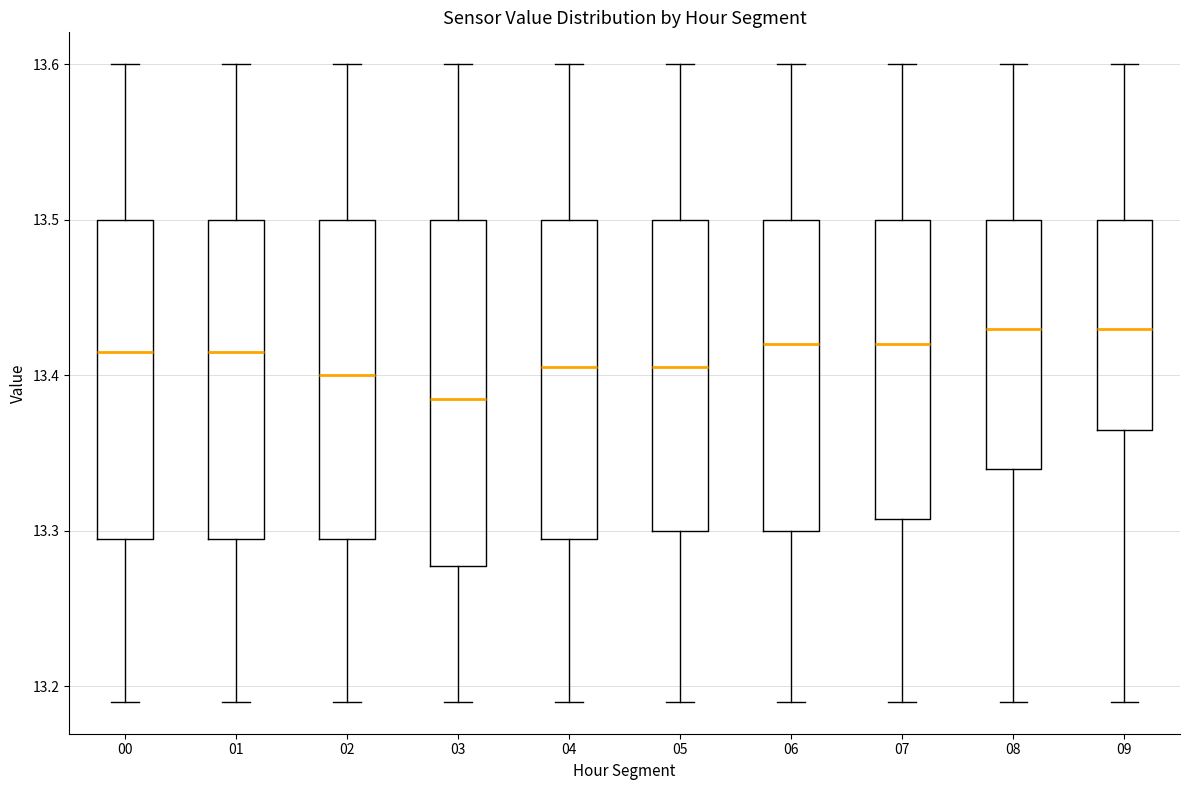

Where is the upper edge of the box at x = 09 on the y-axis? The values are not printed on the chart, so give them approximately, as read against the axis.

13.50